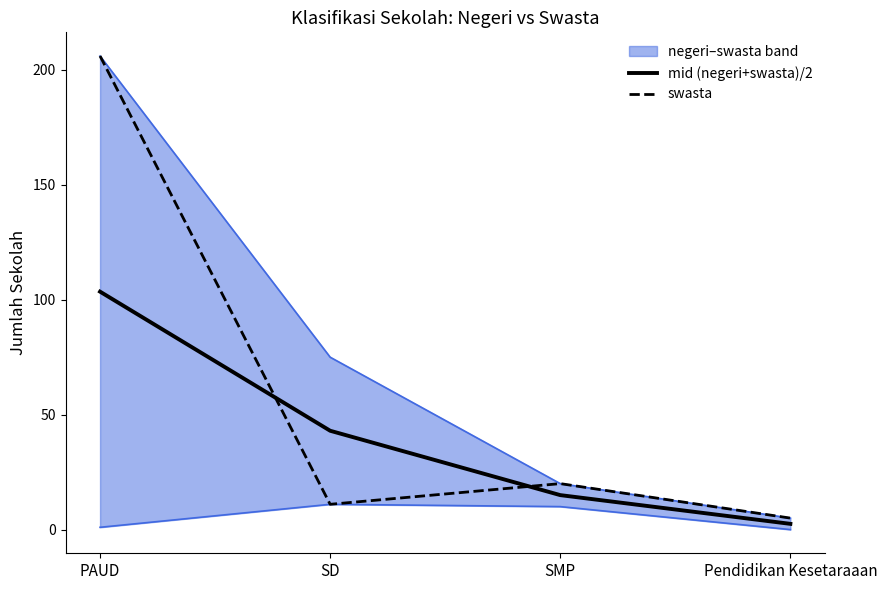

What is the difference between the mid (negeri+swasta)/2 values at Pendidikan Kesetaraaan and SMP?

12.5